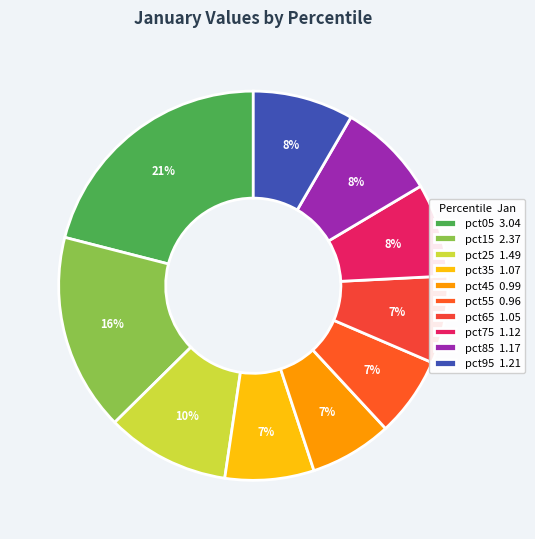

How many segments does this pie chart have?

10